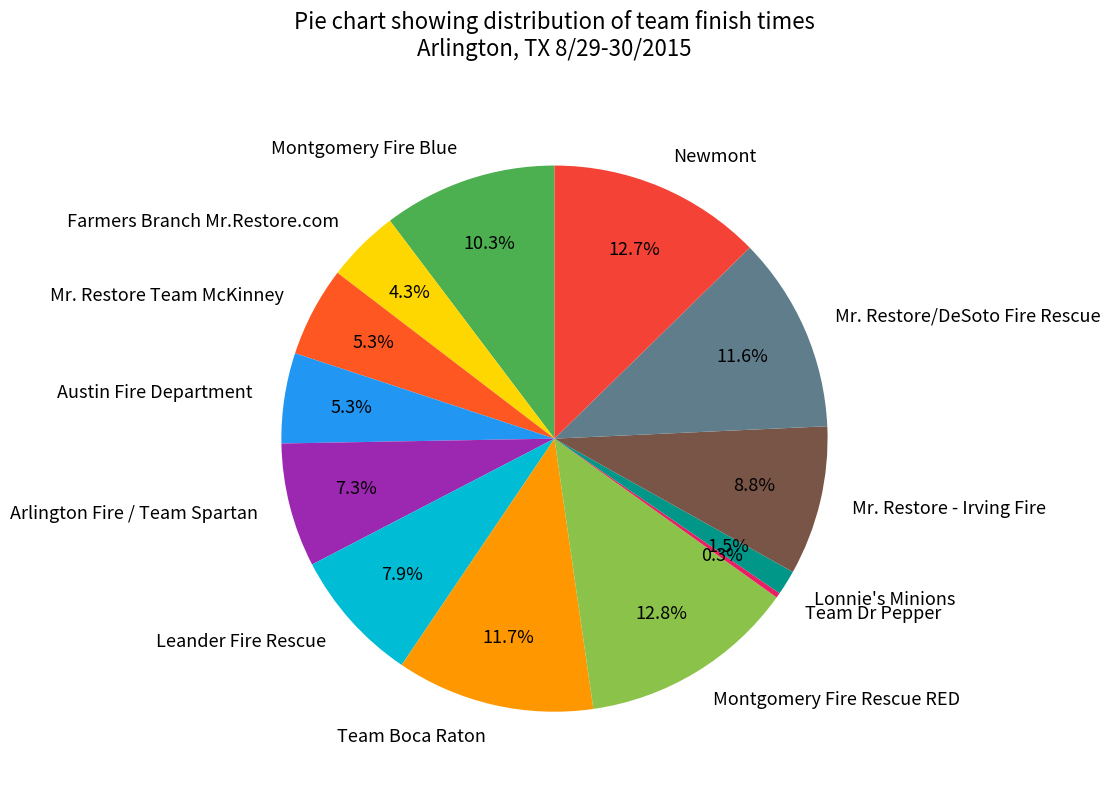

Which slice is the smallest?

Team Dr Pepper